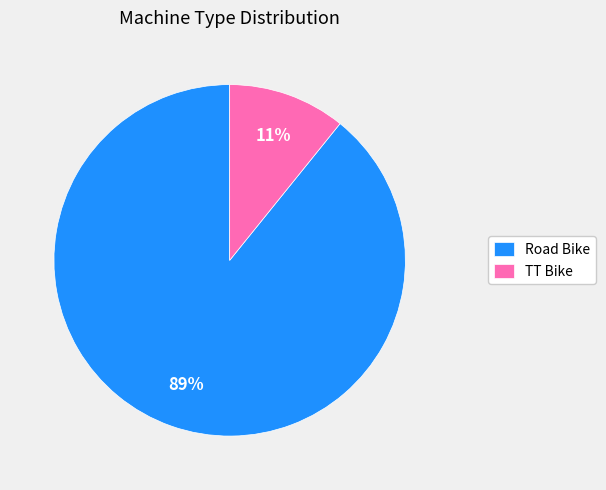

To the nearest percent, what portion does TT Bike represent?

11%